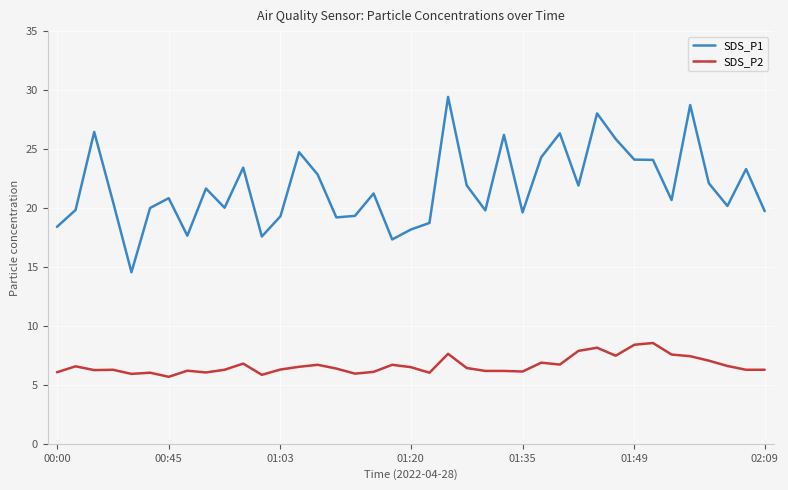

What is the difference between the maximum and minimum values in the SDS_P2 series?

2.9